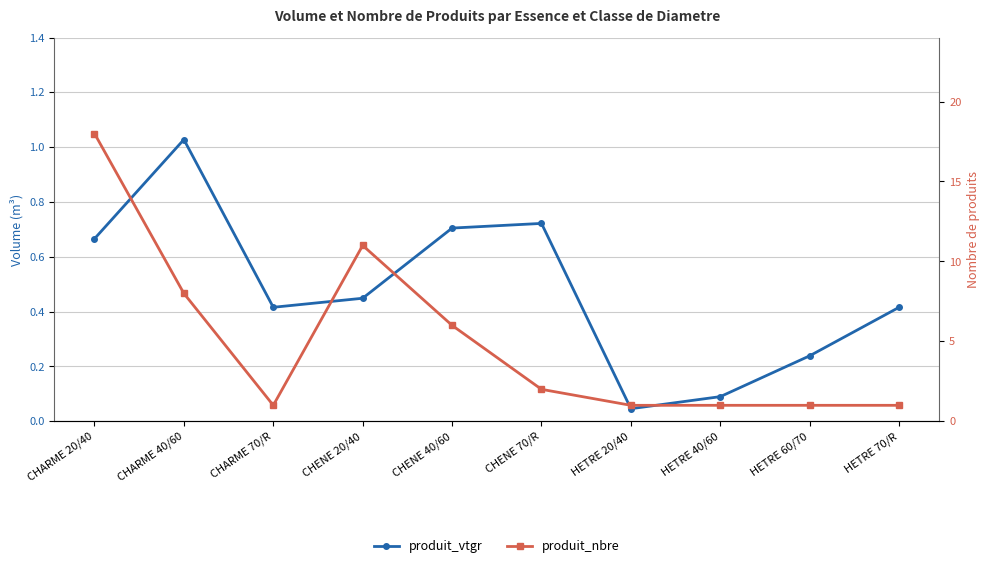

Reading left to right, transcribe all the data shown in this chart.

produit_vtgr: 0.7	1.0	0.4	0.4	0.7	0.7	0.0	0.1	0.2	0.4
produit_nbre: 18.0	8.0	1.0	11.0	6.0	2.0	1.0	1.0	1.0	1.0